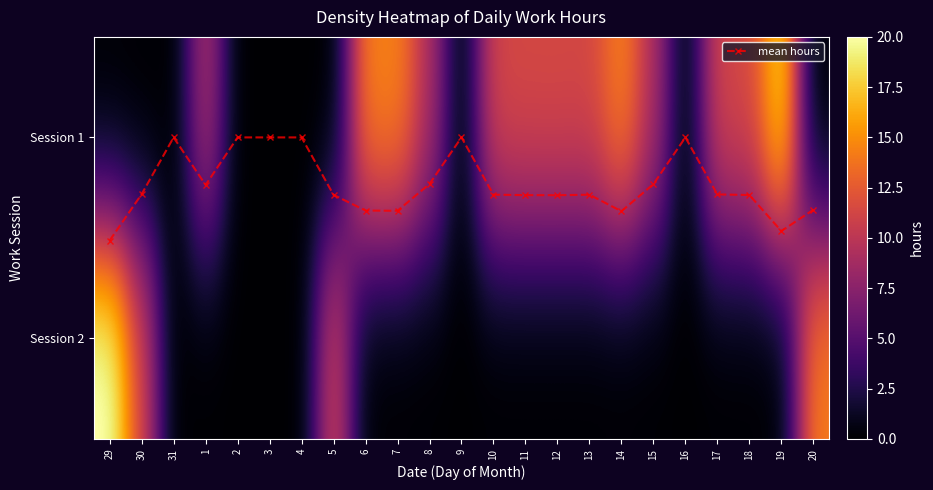

How many categories are shown in the chart?

23